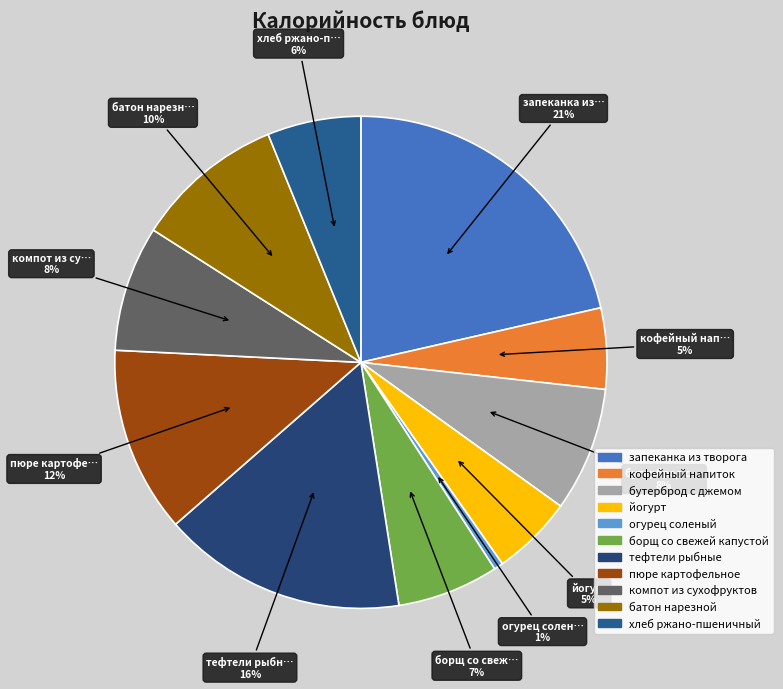

What is the largest slice in the pie chart?

запеканка из творога